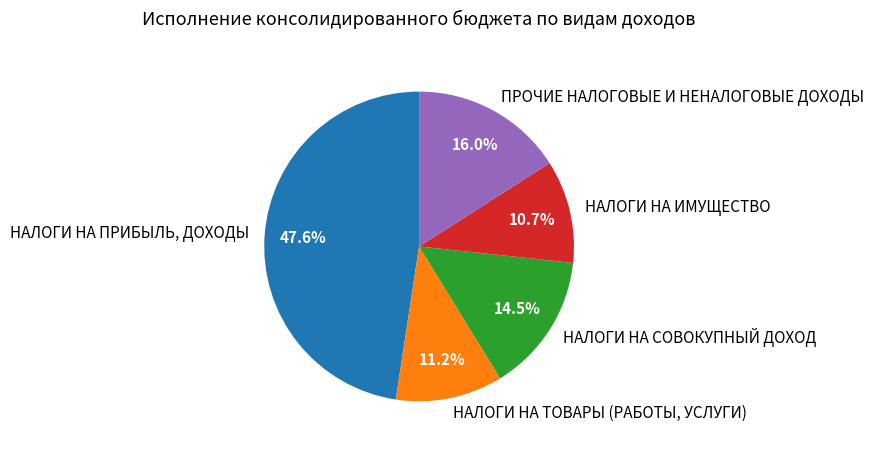

The ПРОЧИЕ НАЛОГОВЫЕ И НЕНАЛОГОВЫЕ ДОХОДЫ slice represents 16% of the pie. True or false?

True